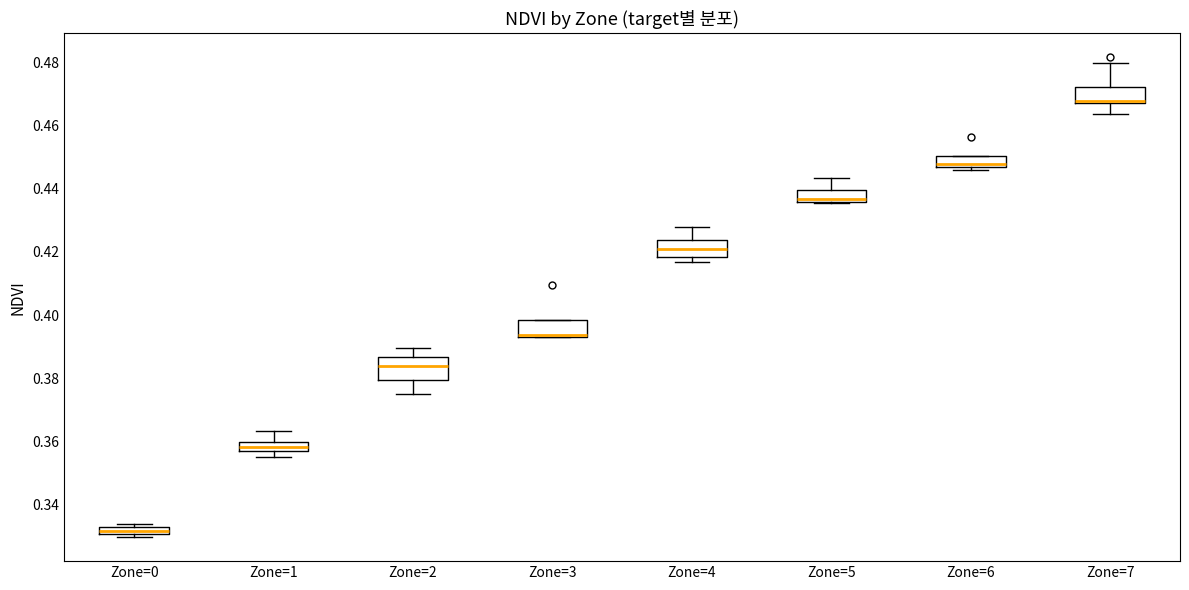

Where is the upper edge of the box for Zone=5 on the y-axis? The values are not printed on the chart, so give them approximately, as read against the axis.

0.440